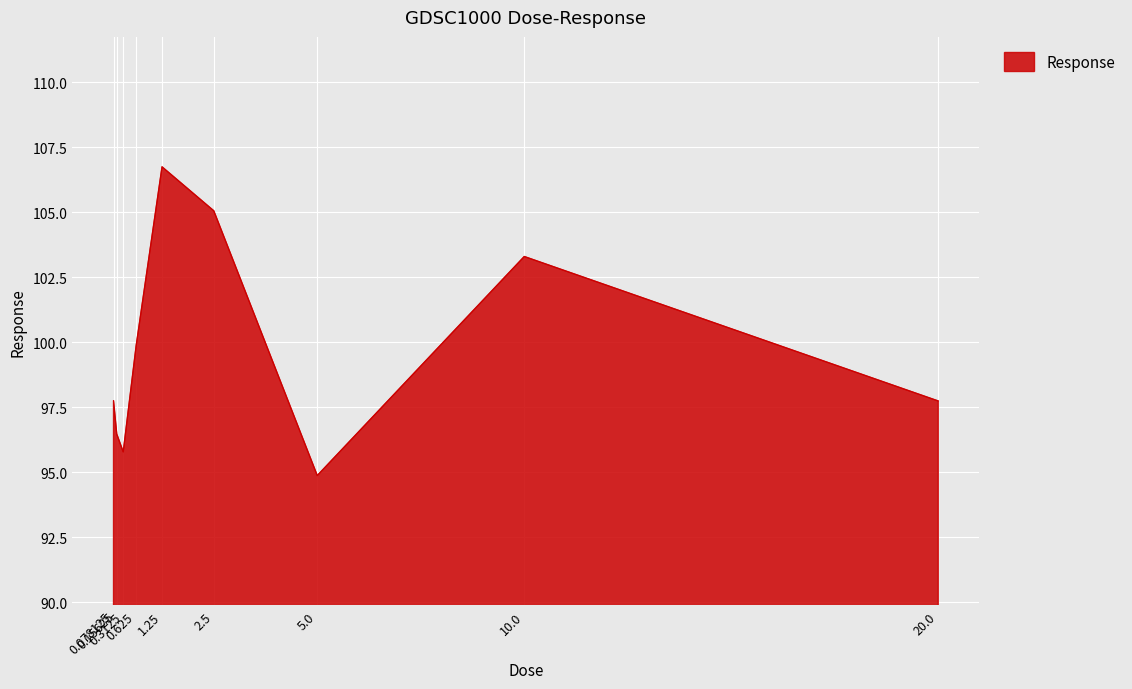

At which category does the chart reach its peak across all series?

1.25